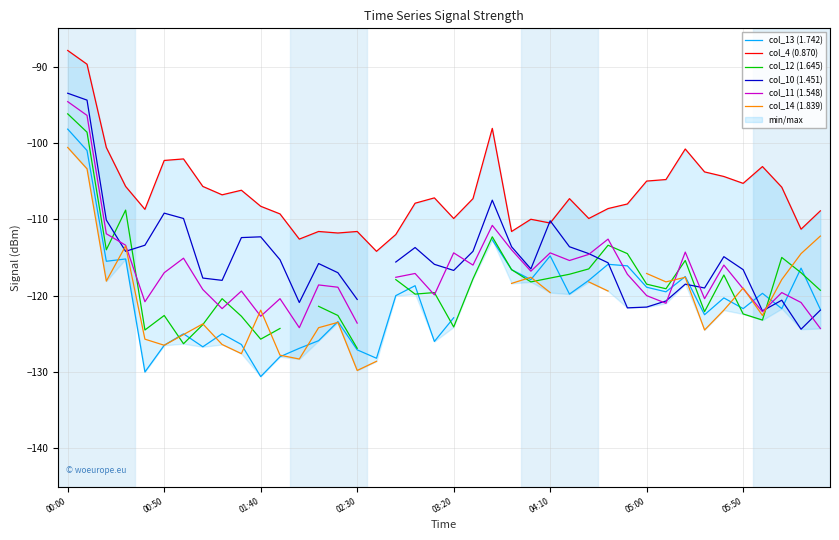

At which label does col_4 (0.870) reach its peak?

00:00